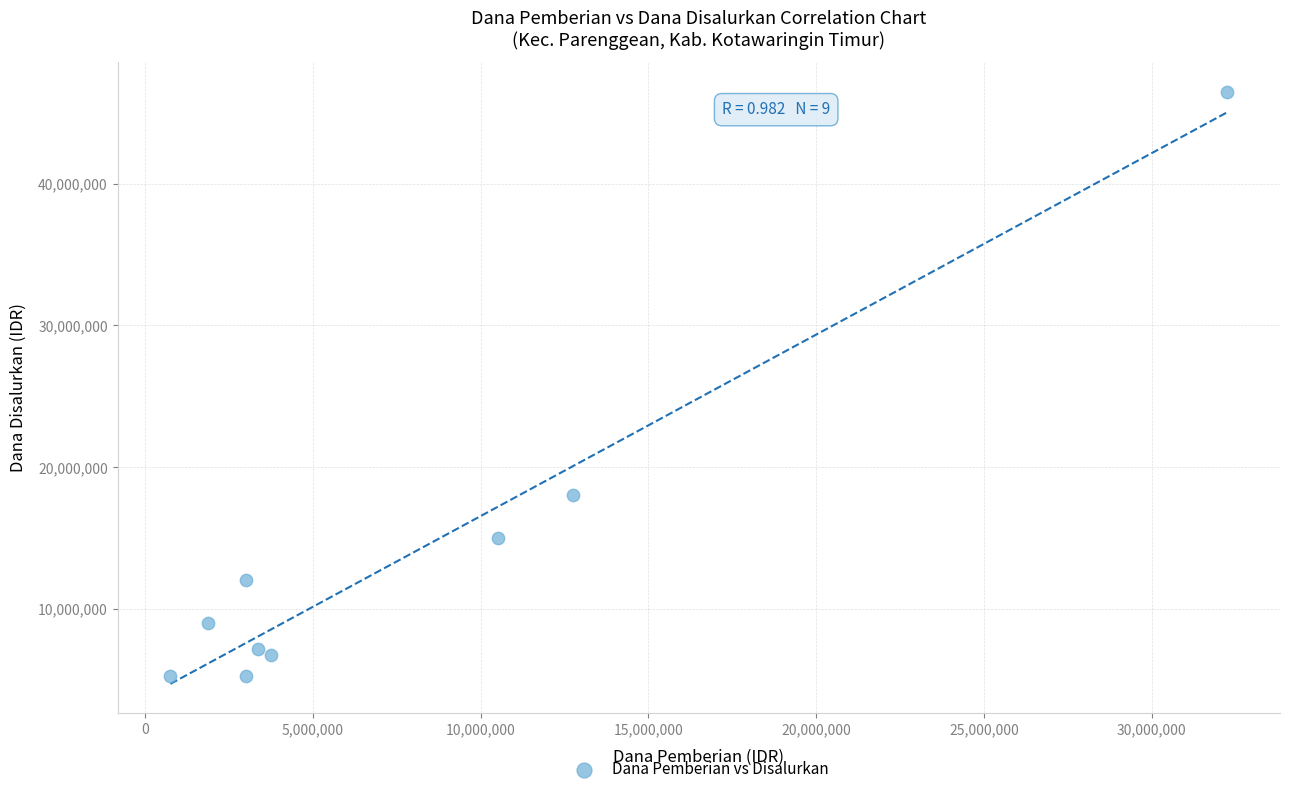

What is the average Y value?

13875000